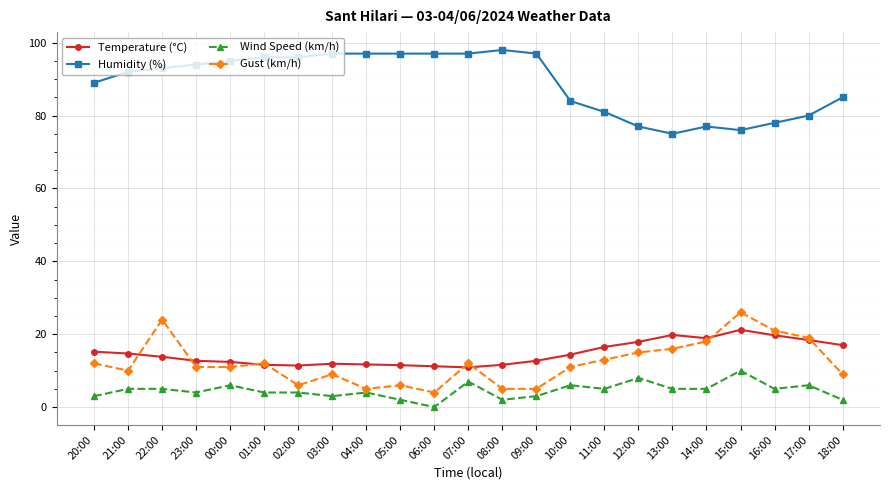

Is it true that Humidity (%) equals 80.0 at 17:00?

True